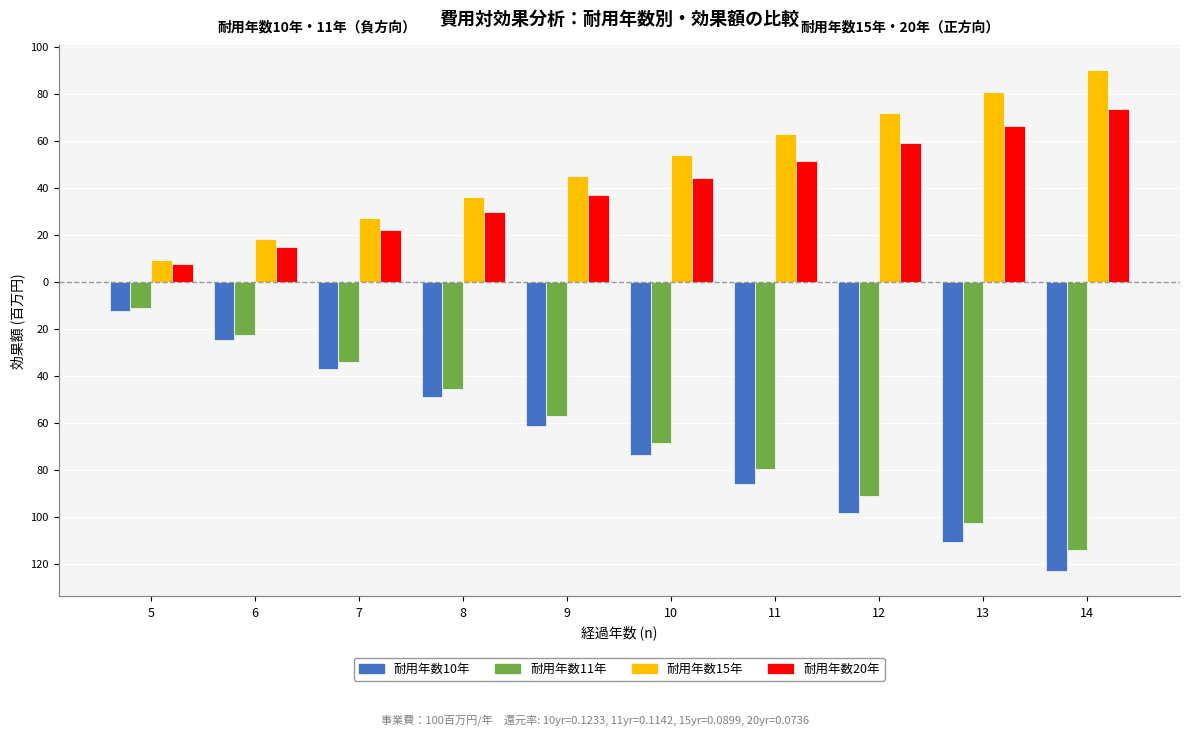

List the series in order of their peak value, lowest first.

耐用年数10年, 耐用年数11年, 耐用年数20年, 耐用年数15年